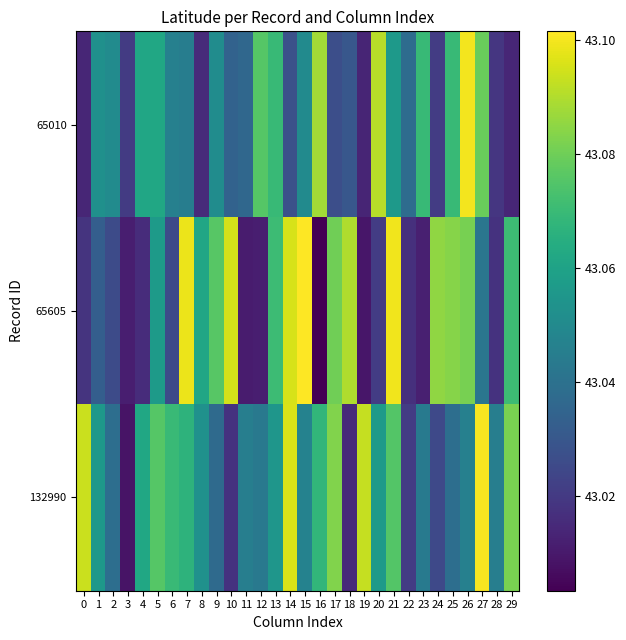

What is the greatest value displayed?

43.1